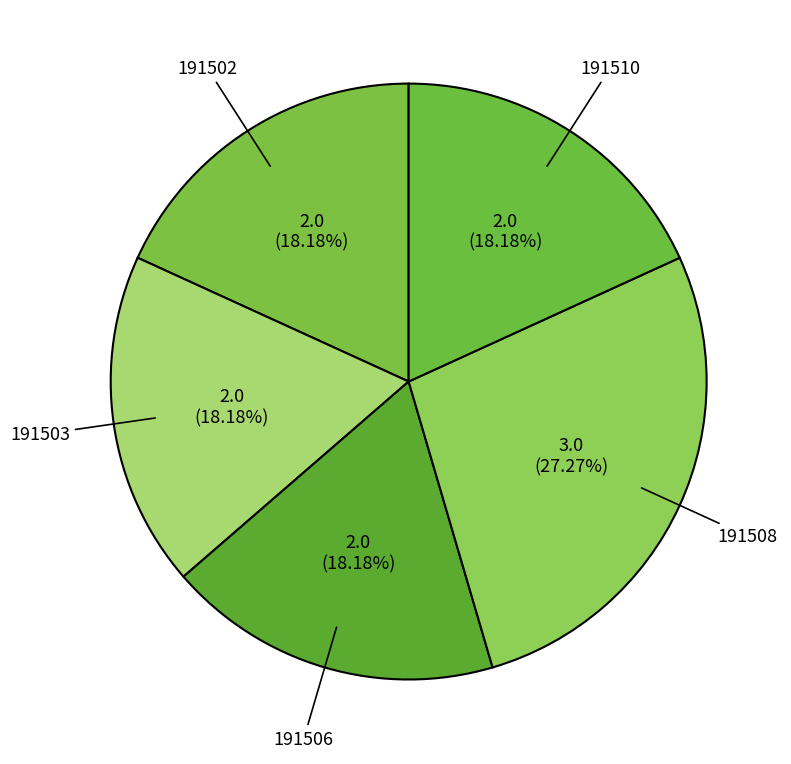

True or false: 191502 accounts for 18% of the total.

True